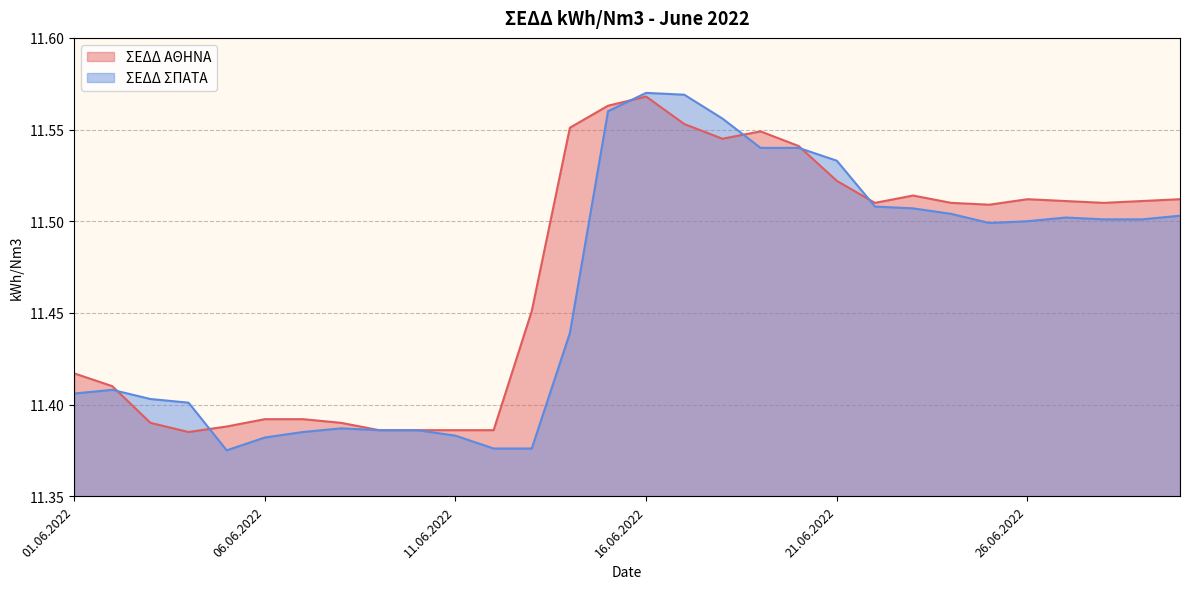

What is the approximate value of ΣΕΔΔ ΣΠΑΤΑ at 06.06.2022?

11.4